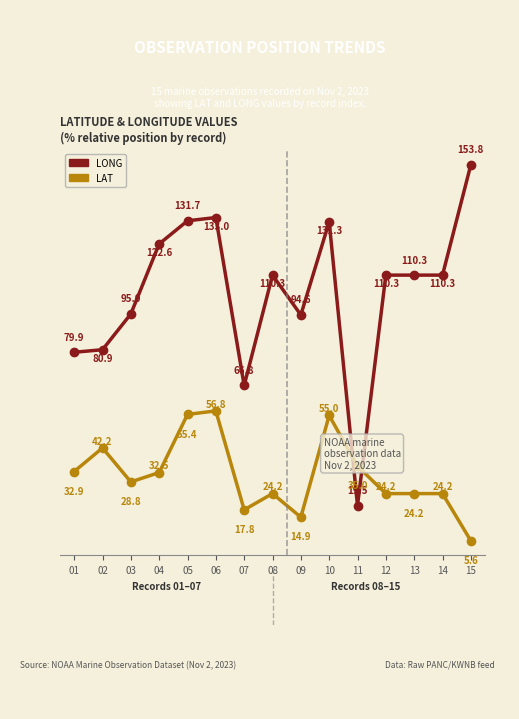

The value of LAT at 02 is 42.2. True or false?

True